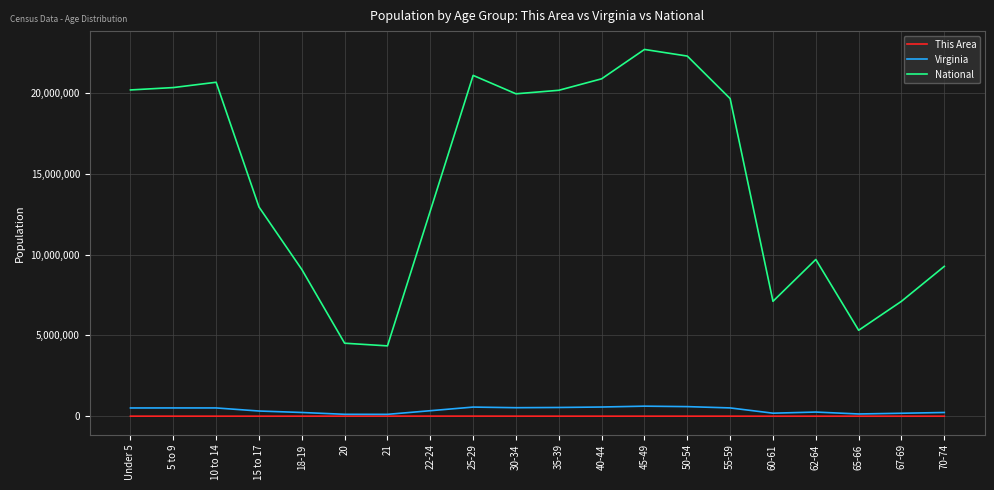

How many series are shown in this chart?

3